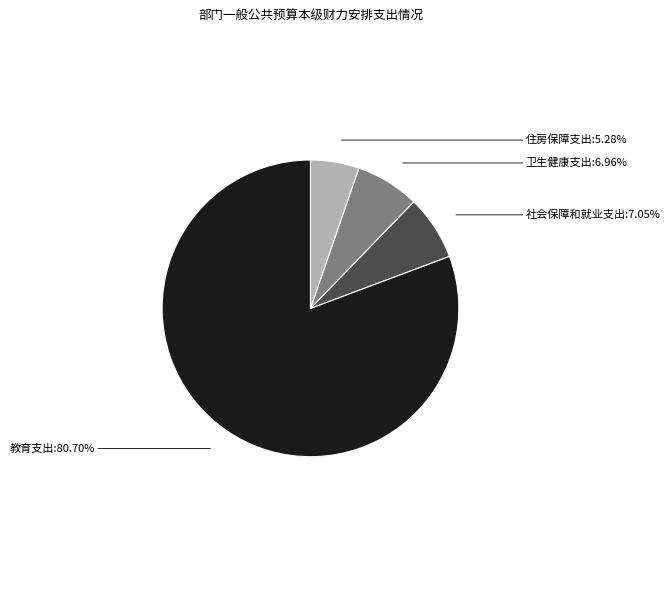

Is there a majority slice in this chart?

Yes